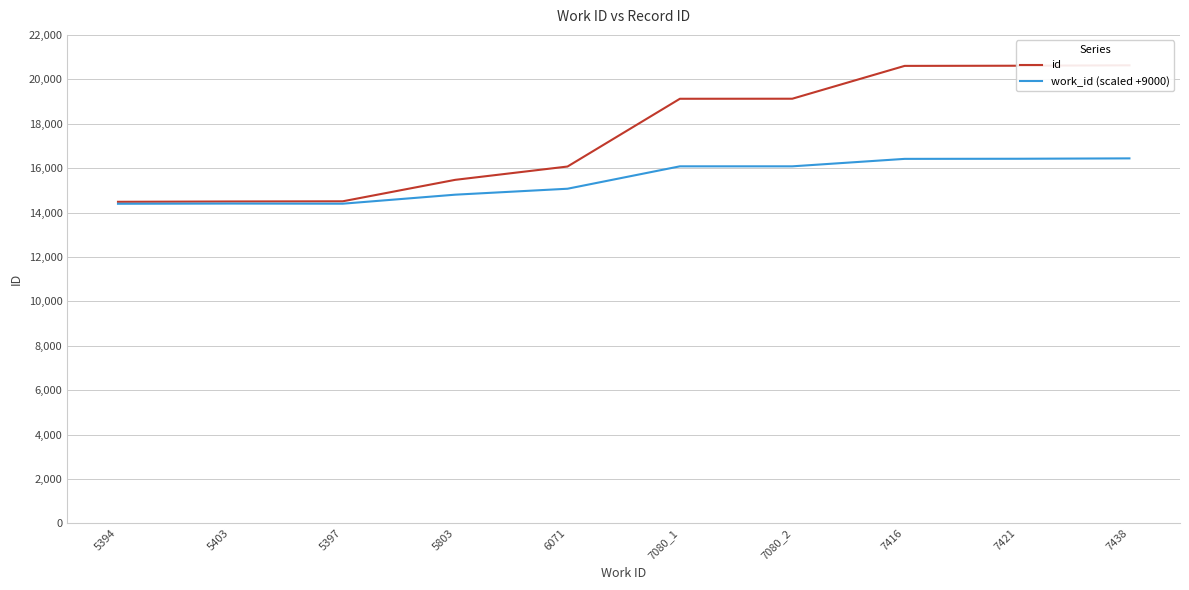

True or false: work_id (scaled +9000) and id cross at least once.

False